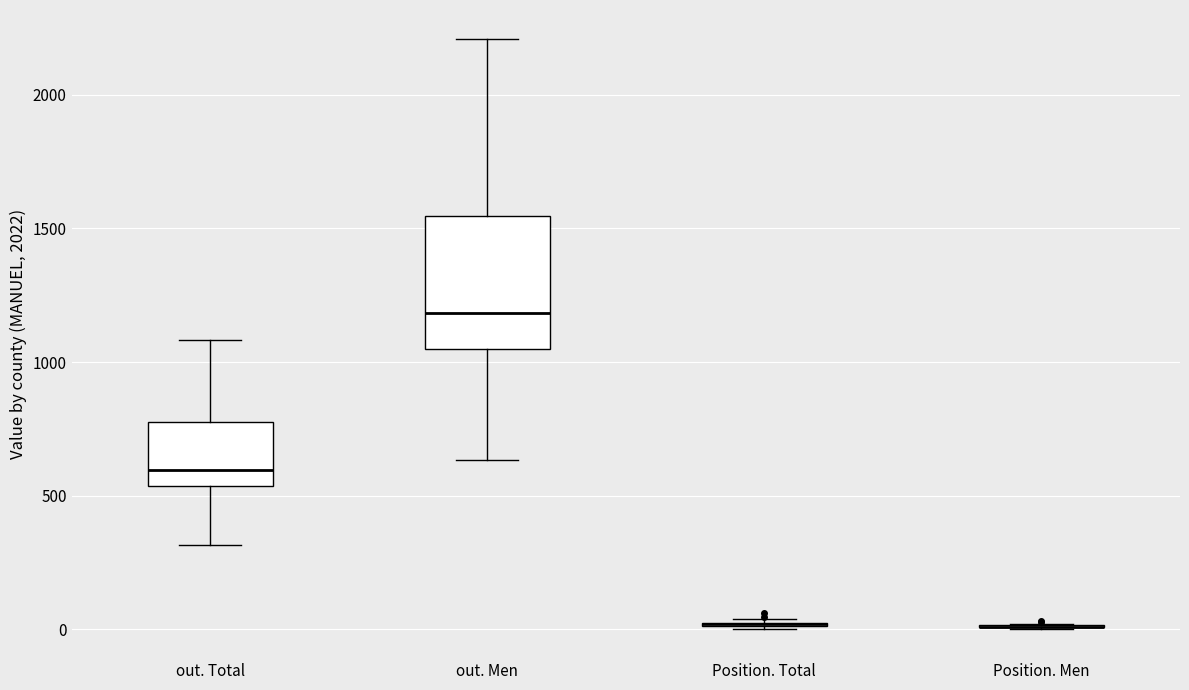

Reading left to right, transcribe this box plot: for each box, give where its median line is, the range the box spans, and where its two whiskers end, as read against the y-axis. The values are not printed on the chart, so give them approximately, as read against the axis.

out. Total: median 600, box 550 to 800, whiskers 300 to 1100
out. Men: median 1200, box 1050 to 1550, whiskers 650 to 2200
Position. Total: box collapsed to a line at 0, whiskers 0 to 50
Position. Men: box collapsed to a line at 0, whiskers 0 to 0